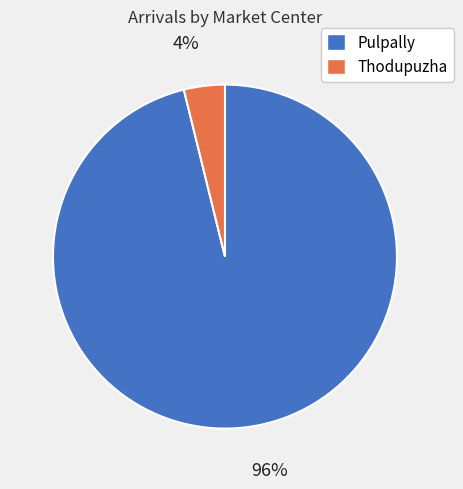

Is it true that Pulpally is 96% of the pie?

True